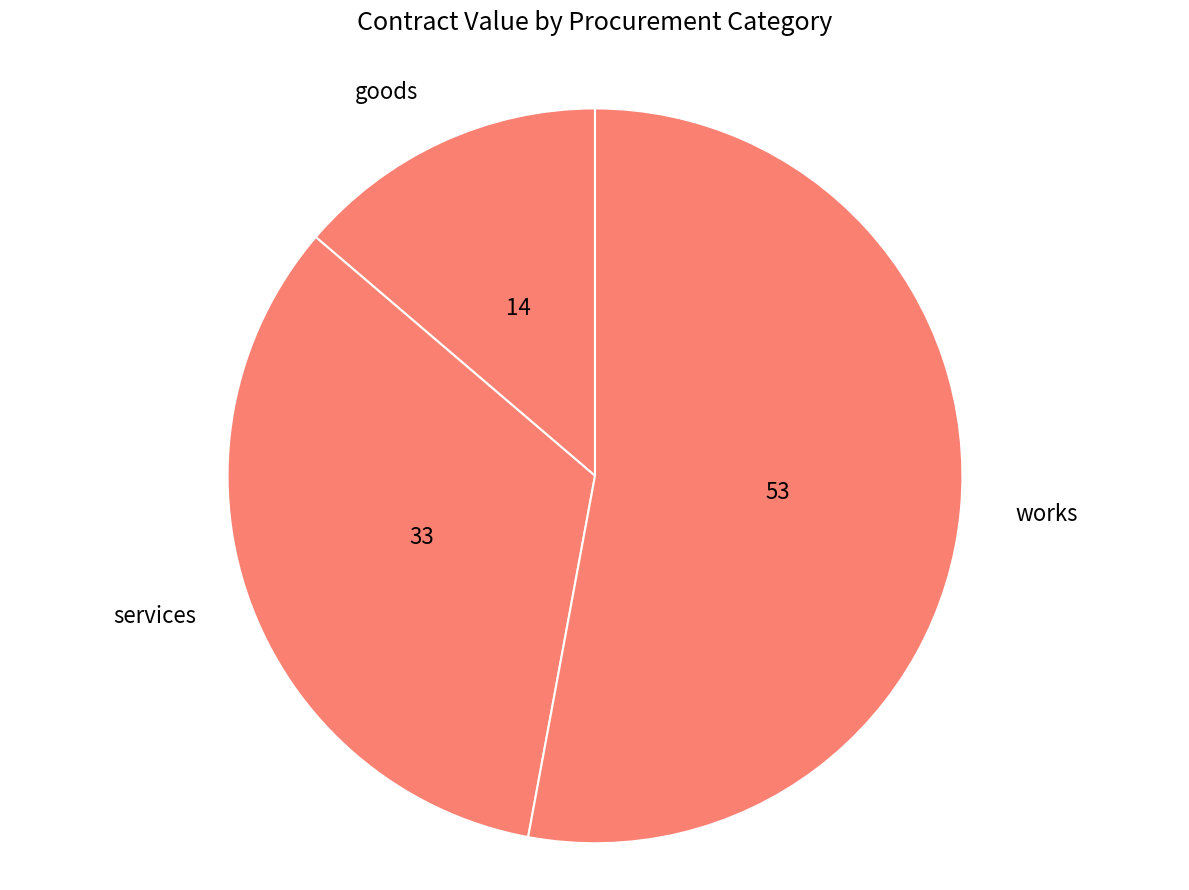

How many segments does this pie chart have?

3